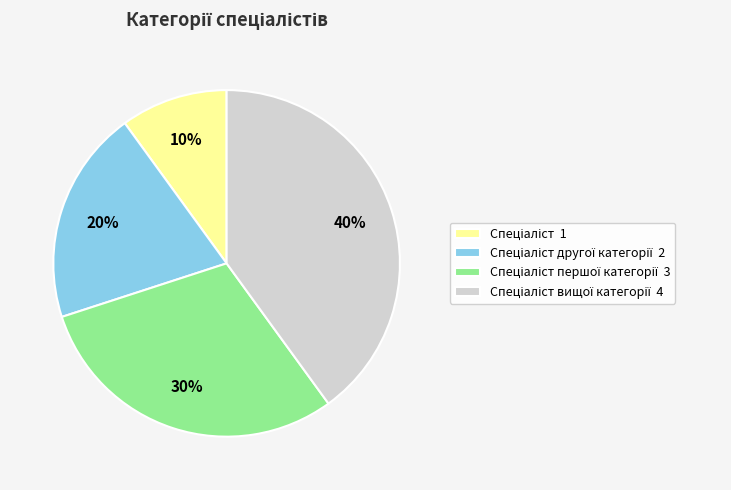

To the nearest percent, what is the difference between the largest and smallest slice percentages?

30%